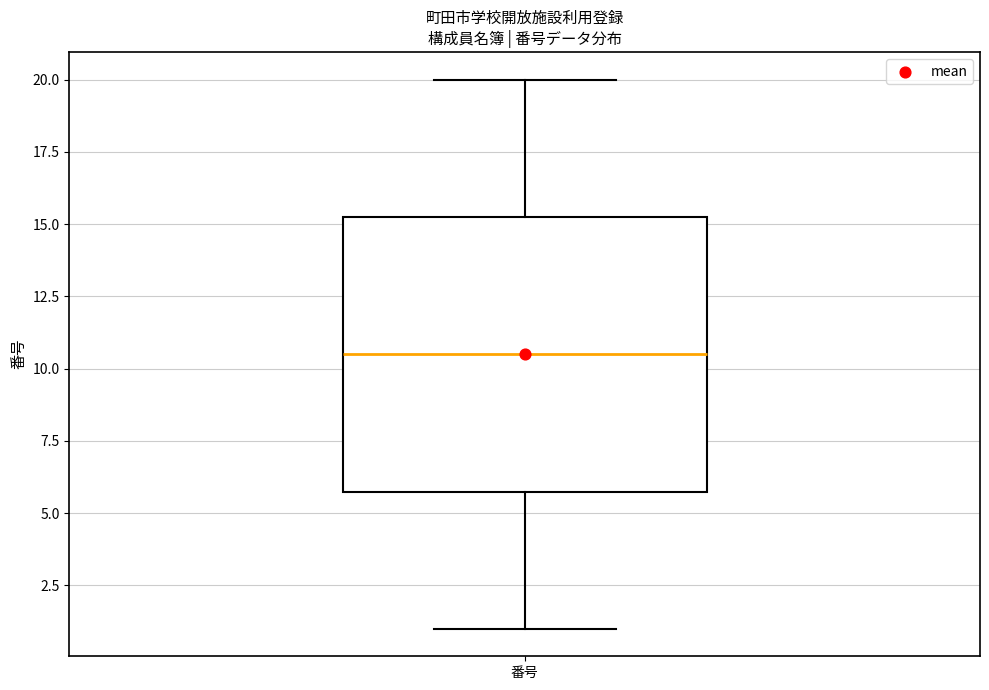

Where does the lower whisker of the box for 番号 end on the y-axis? The values are not printed on the chart, so give them approximately, as read against the axis.

1.0